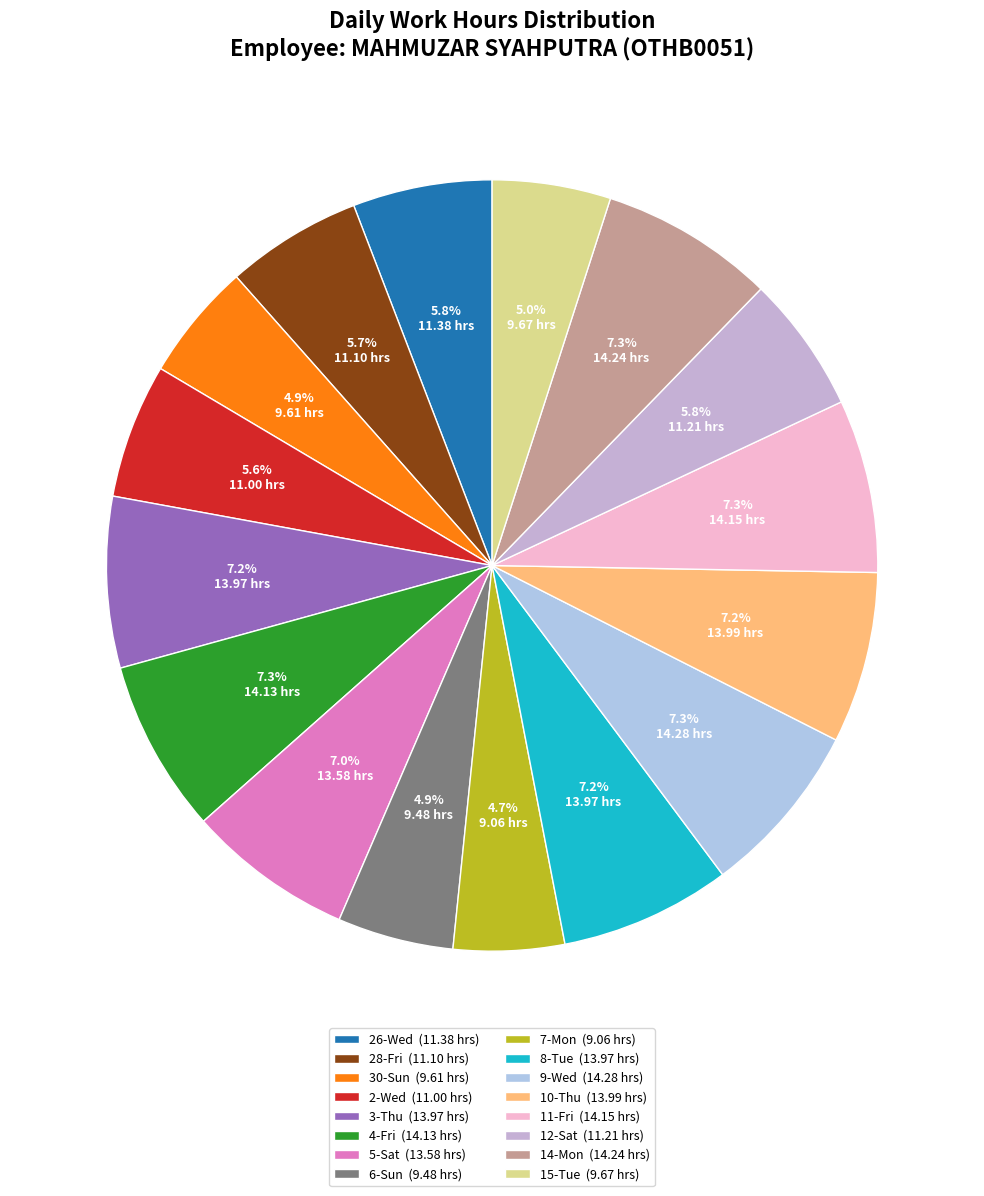

Is there any slice that represents more than half of the pie?

No